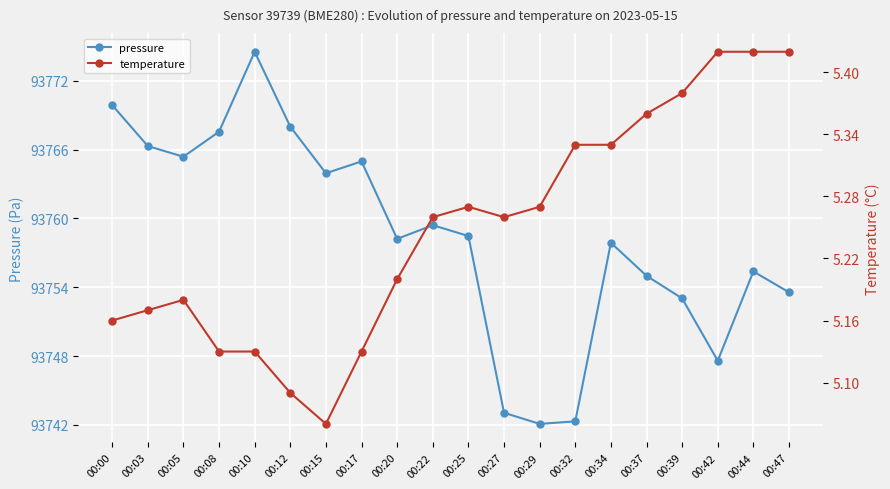

True or false: pressure and temperature intersect in this chart.

False